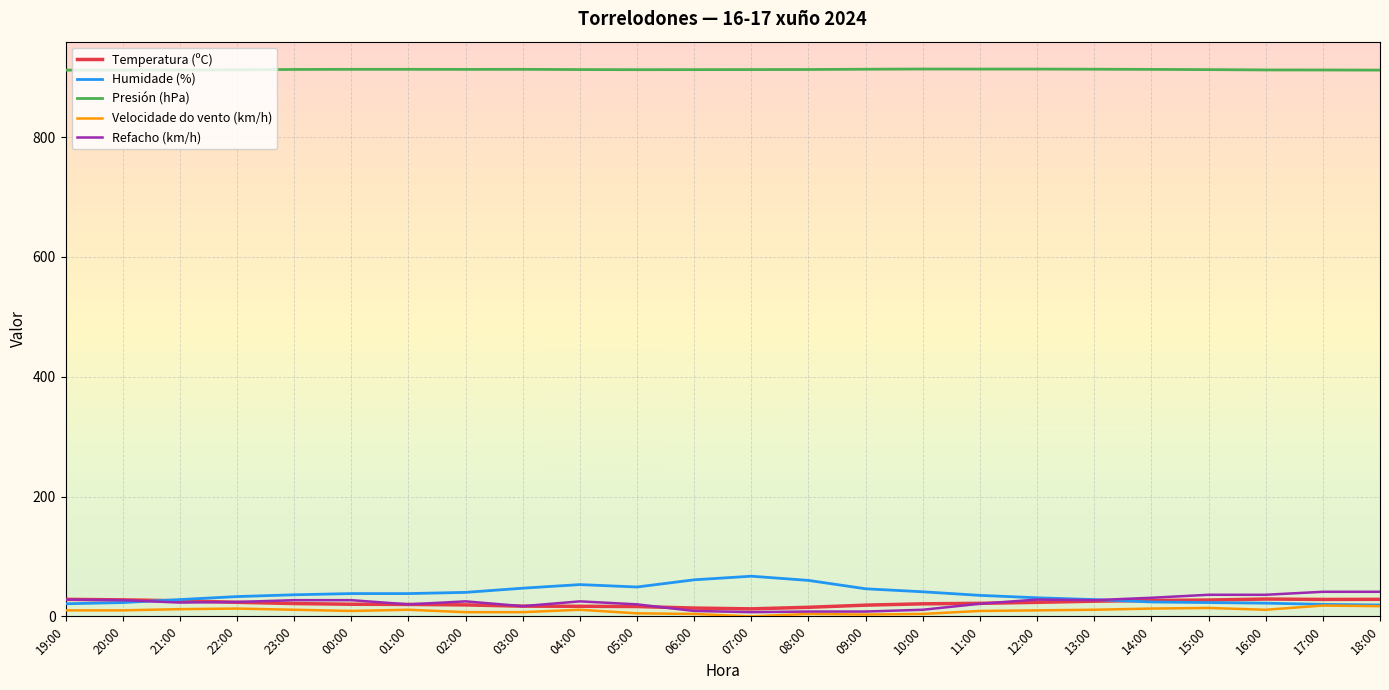

What is the greatest value displayed?

913.7